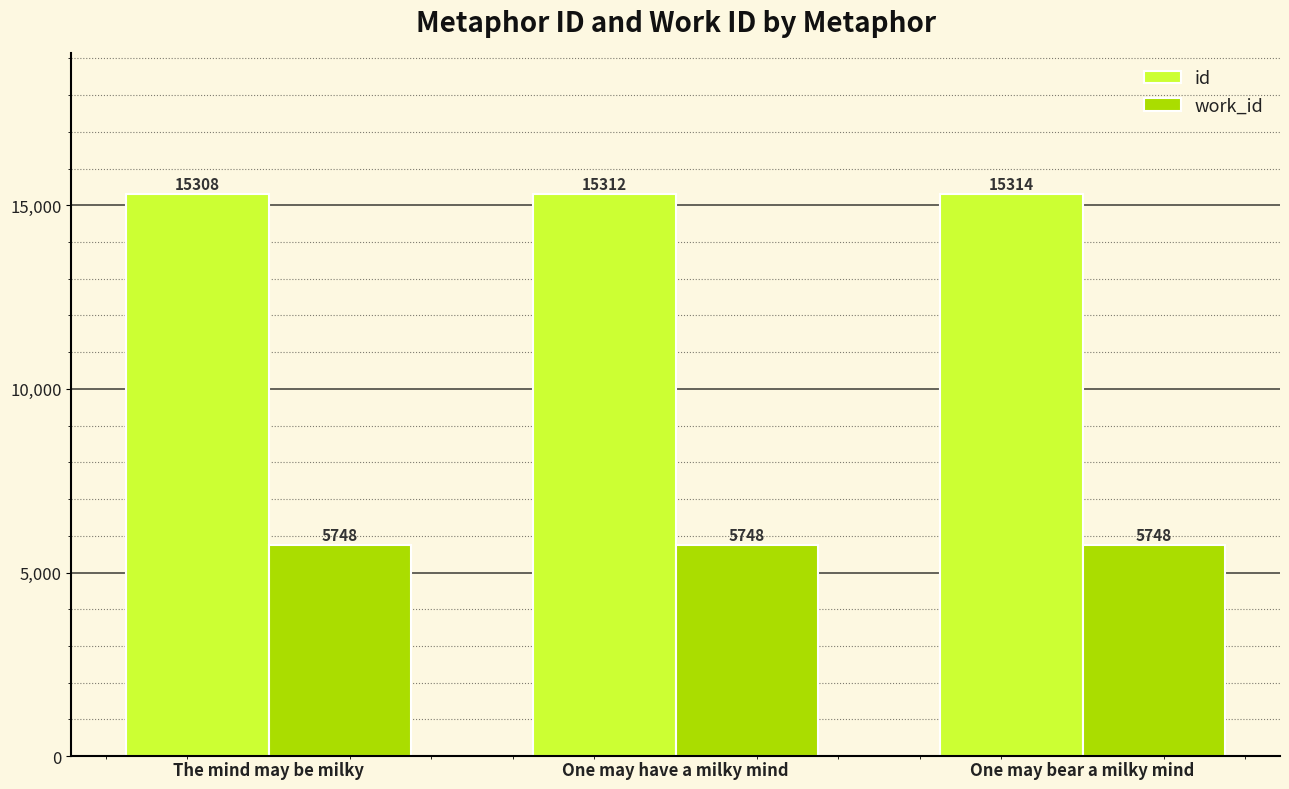

What is the label of the 2nd bar from the left?

One may have a milky mind